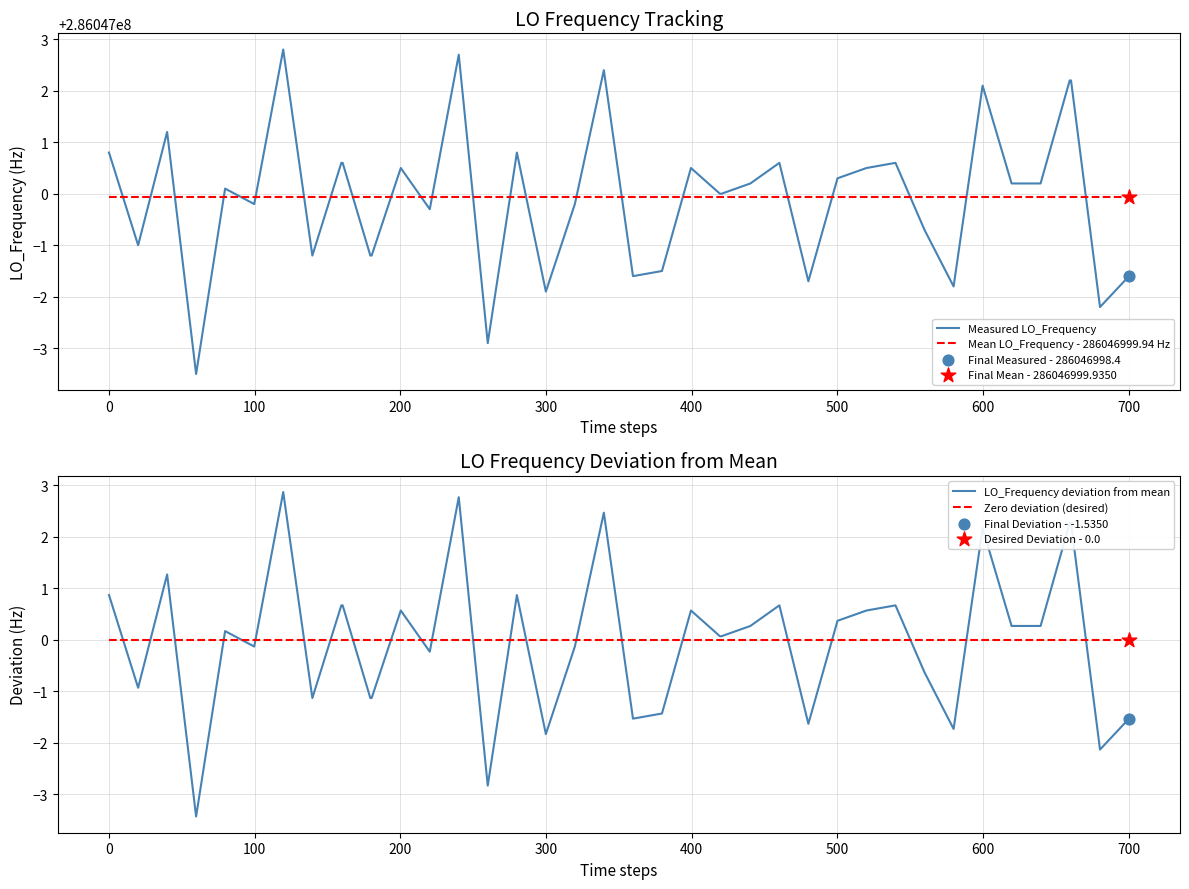

Which series has the largest total across all categories?

Measured LO_Frequency